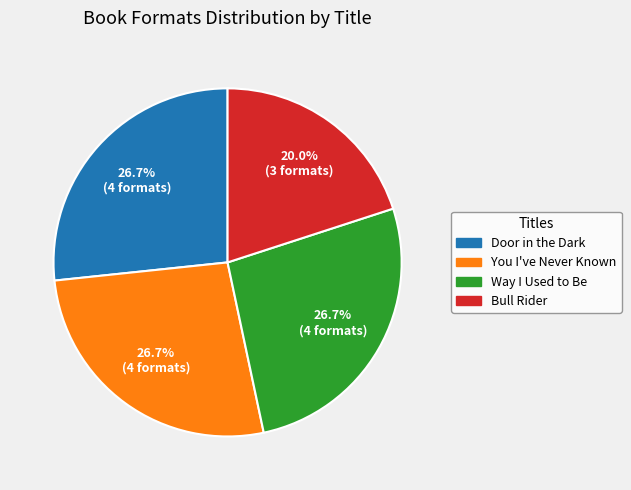

Is You I've Never Known the majority of the pie?

No